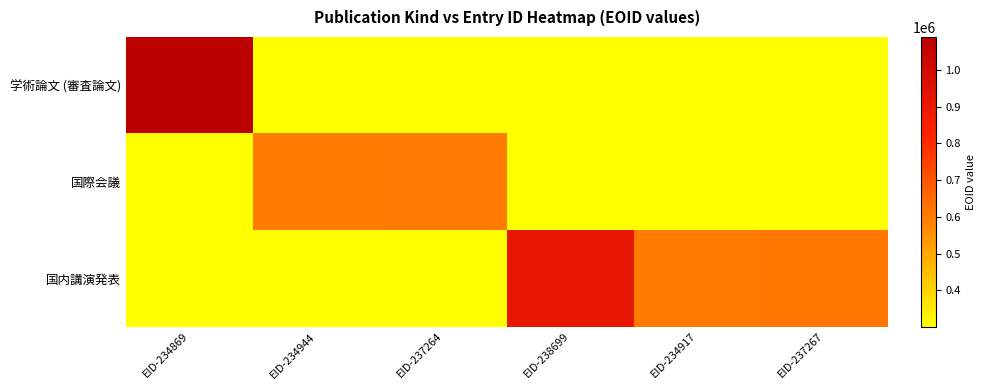

Which series has the largest total across all categories?

国内講演発表